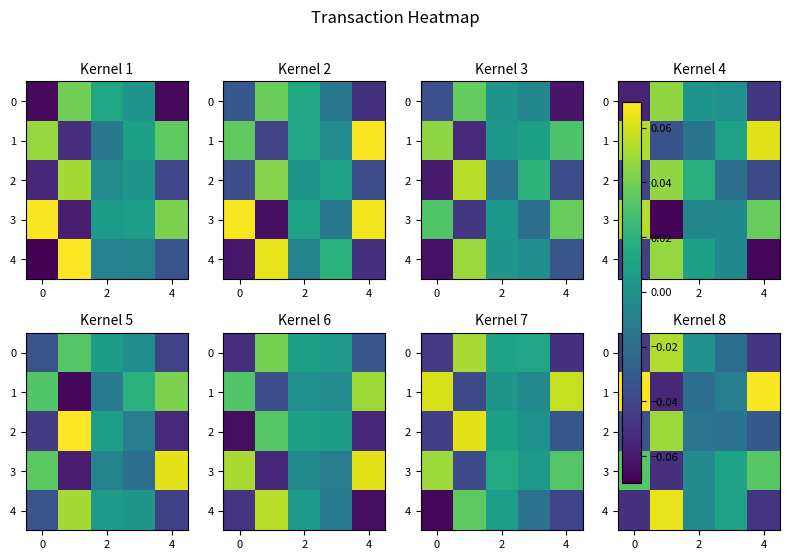

Rank the series at 4 from lowest to highest value.

4, 0, 2, 3, 1